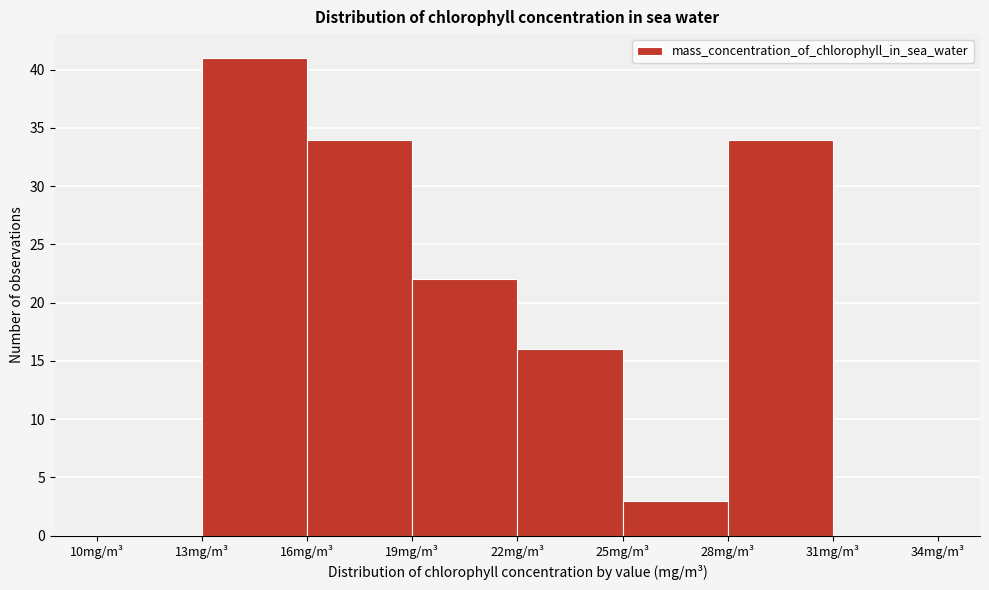

Reading left to right, list every bar in this chart as the range it spans on the x-axis followed by its height. The values are not printed on the chart, so give them approximately, as read against the axis.

10 to 13: 0
13 to 16: 41
16 to 19: 34
19 to 22: 22
22 to 25: 16
25 to 28: 3
28 to 31: 34
31 to 34: 0